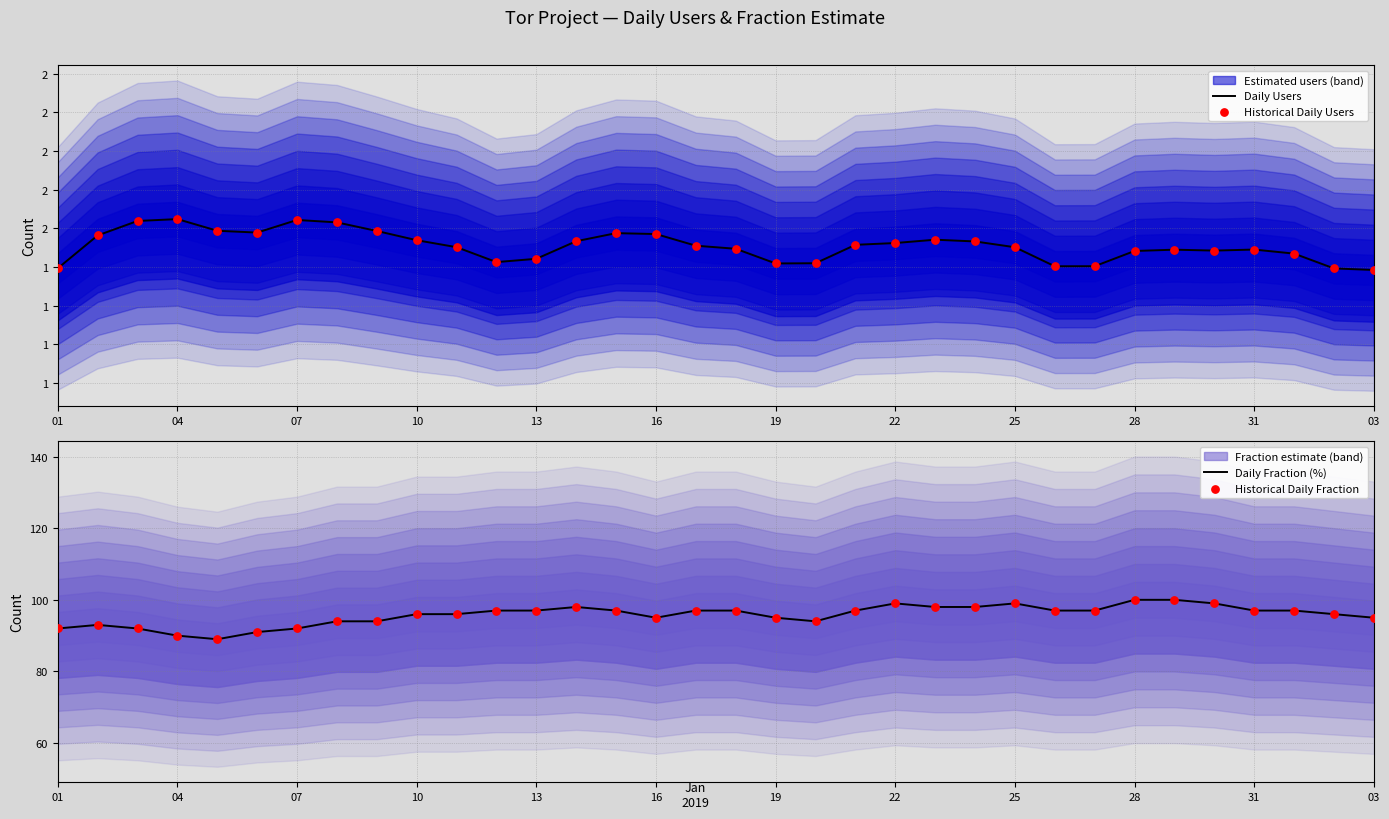

Which series contains the highest Y value?

Daily Users